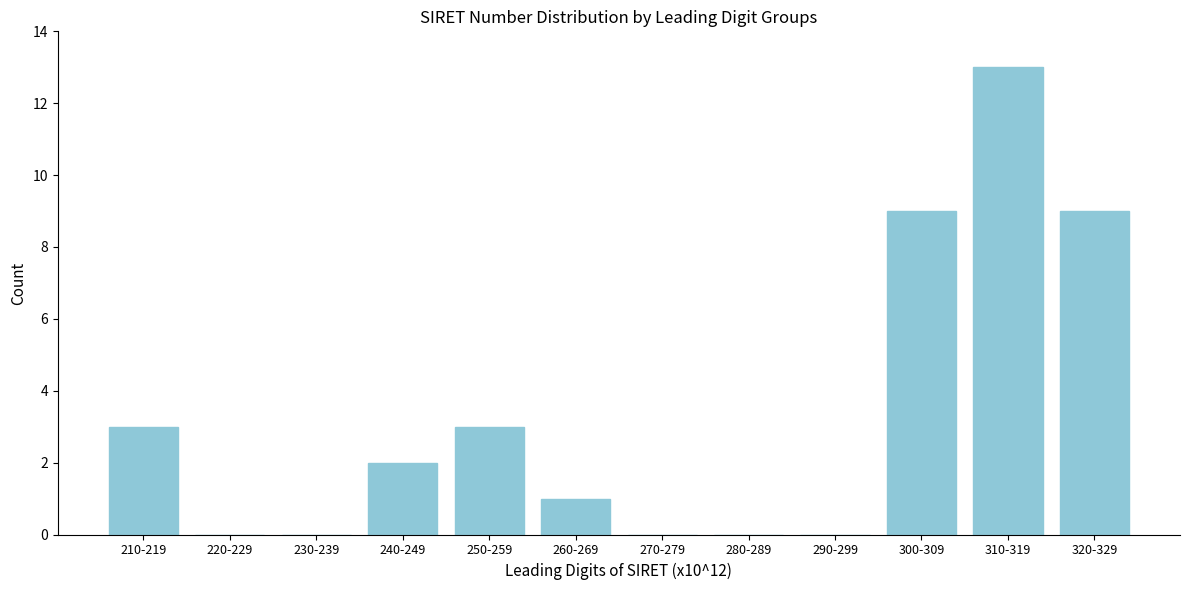

Reading left to right, extract all data points from this chart.

210-219=3	220-229=0	230-239=0	240-249=2	250-259=3	260-269=1	270-279=0	280-289=0	290-299=0	300-309=9	310-319=13	320-329=9